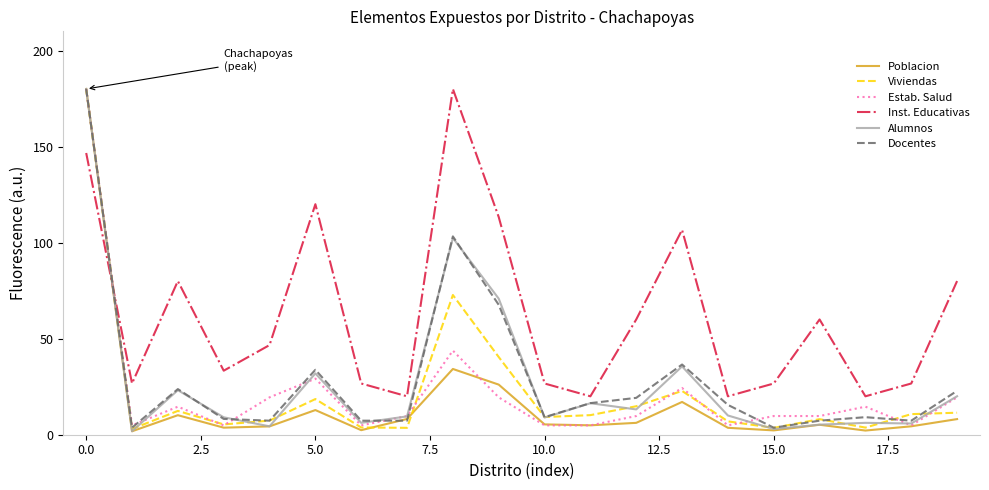

True or false: Inst. Educativas and Poblacion cross at least once.

True